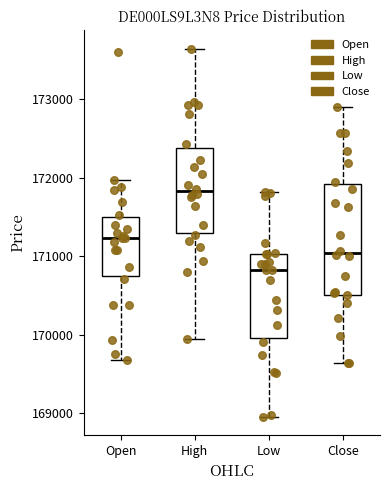

Where is the upper edge of the box for High on the y-axis? The values are not printed on the chart, so give them approximately, as read against the axis.

172400